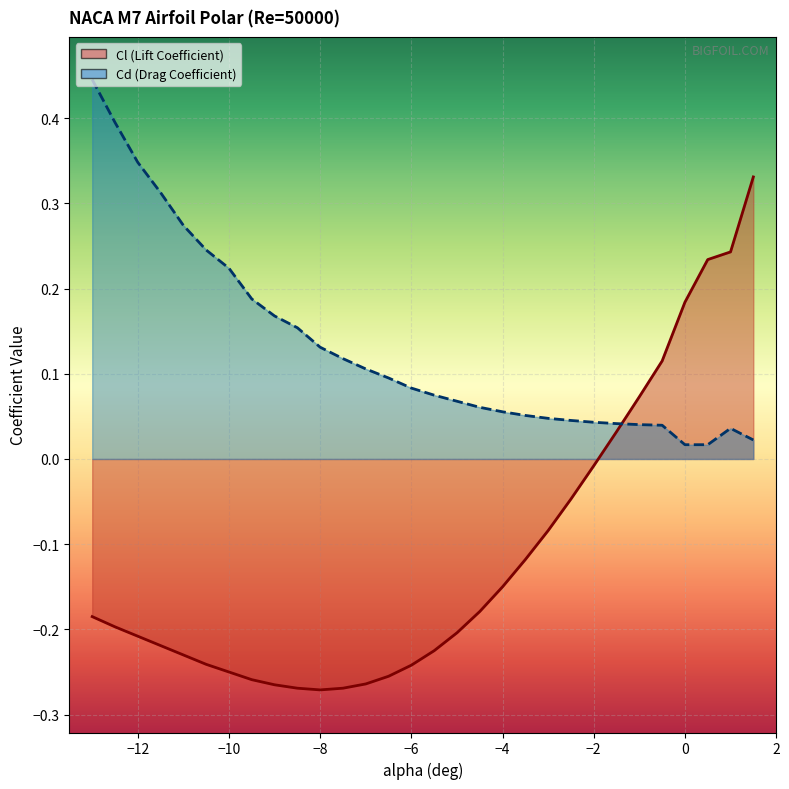

The value of Cl at -6 is -0.2. True or false?

True